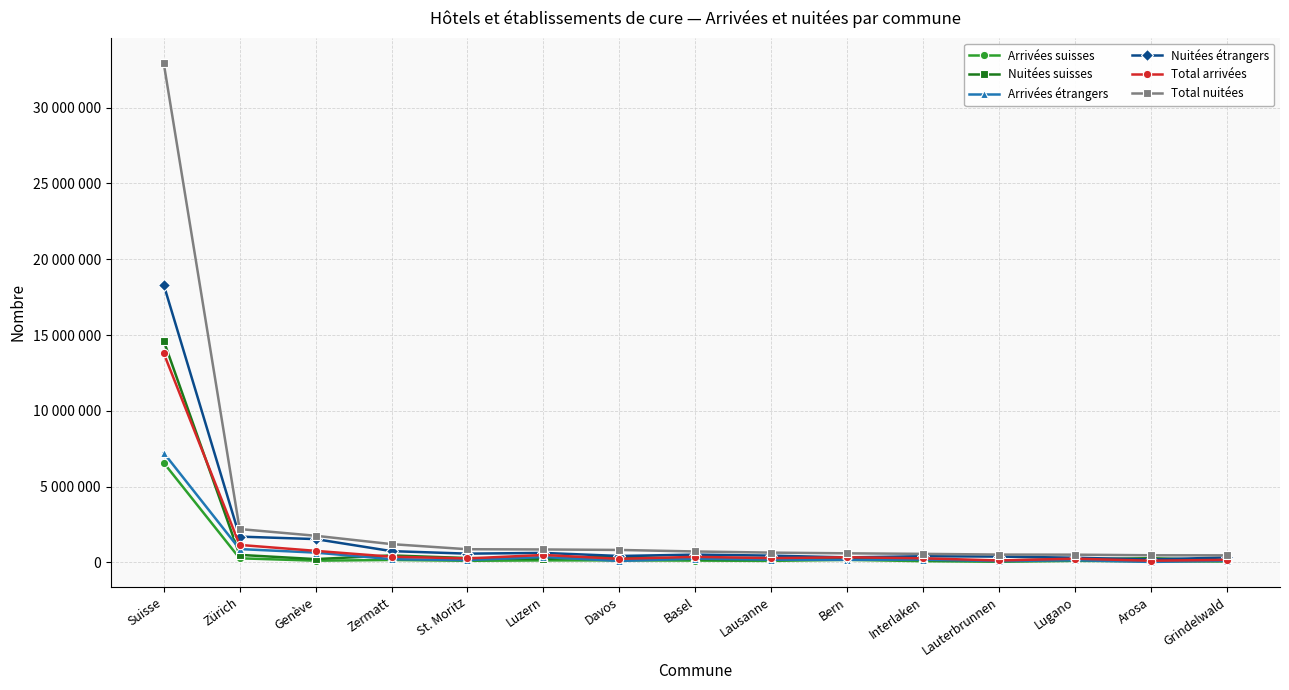

The value of Arrivées étrangers at Suisse is 10936765. True or false?

False